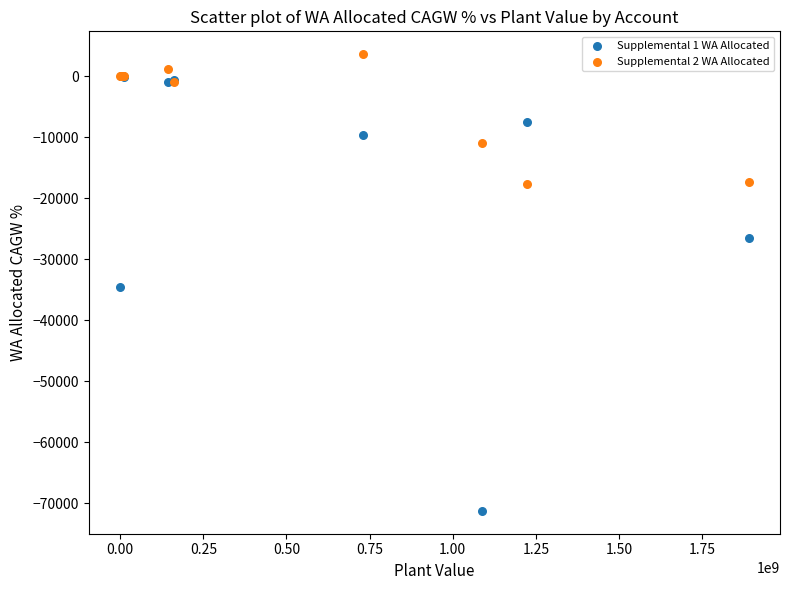

What are all the series names shown in the legend?

Supplemental 1 WA Allocated, Supplemental 2 WA Allocated